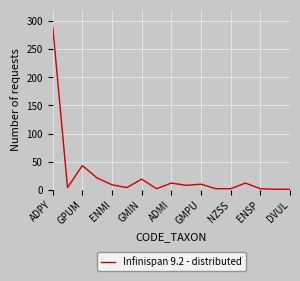

What is the maximum value shown in the chart?

291